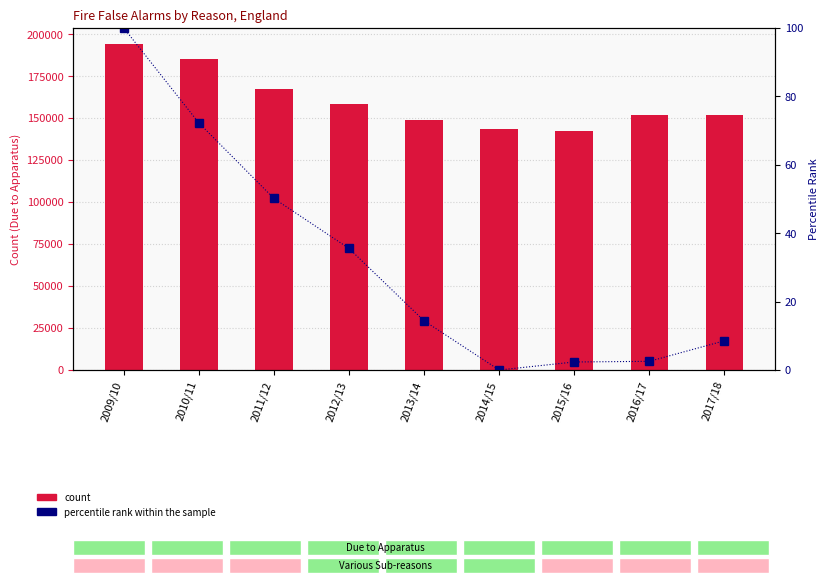

True or false: percentile rank within the sample has a value of 30.9 at 2010/11.

False